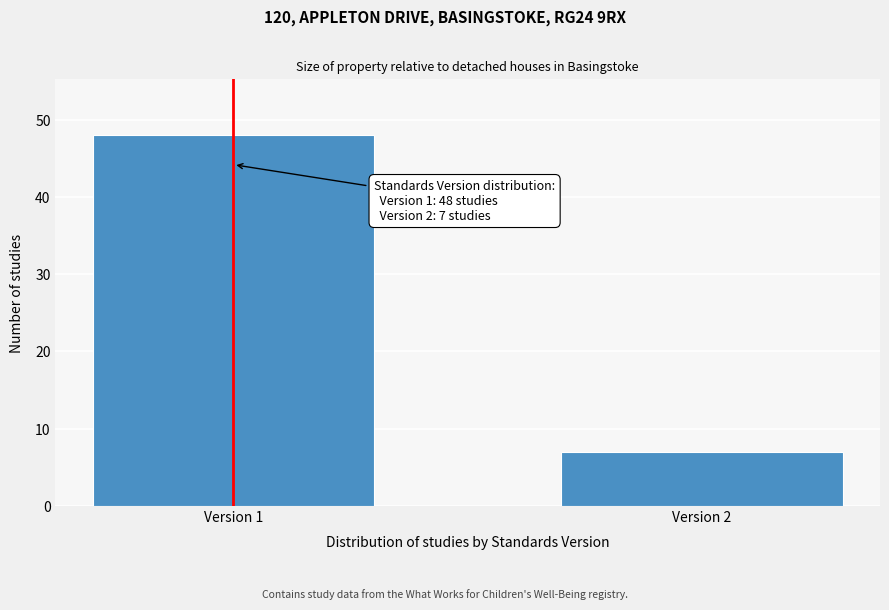

Reading left to right, extract all data points from this chart.

48	7